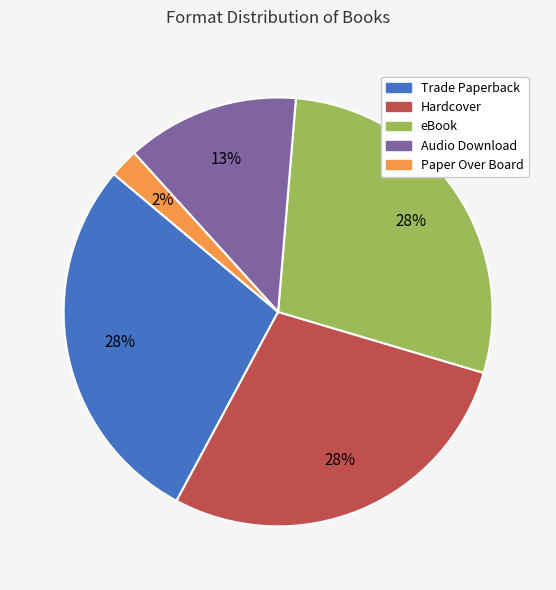

Is there a majority slice in this chart?

No